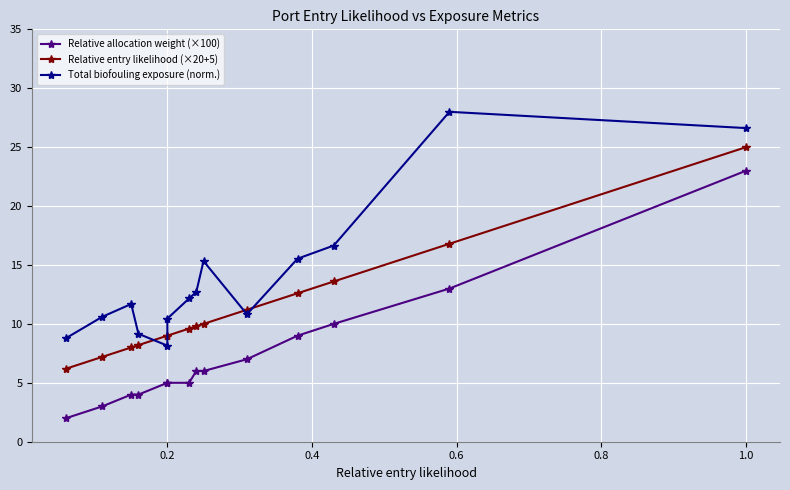

Is the value of Relative entry likelihood (×20+5) at 11 greater than the value of Total biofouling exposure (norm.) at 11?

No